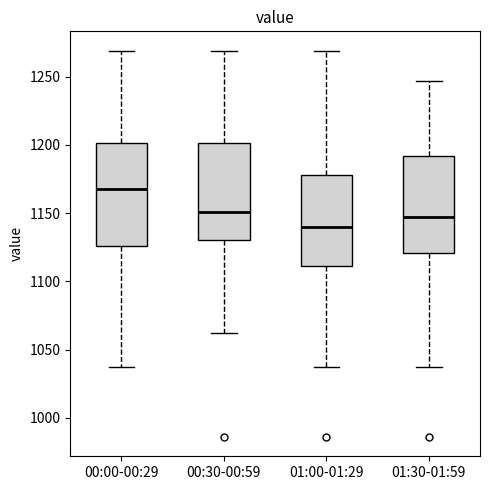

Reading left to right, transcribe this box plot: for each box, give where its median line is, the range the box spans, and where its two whiskers end, as read against the y-axis. The values are not printed on the chart, so give them approximately, as read against the axis.

00:00-00:29: median 1170, box 1125 to 1200, whiskers 1035 to 1270
00:30-00:59: median 1150, box 1130 to 1200, whiskers 1060 to 1270
01:00-01:29: median 1140, box 1110 to 1180, whiskers 1035 to 1270
01:30-01:59: median 1145, box 1120 to 1190, whiskers 1035 to 1245